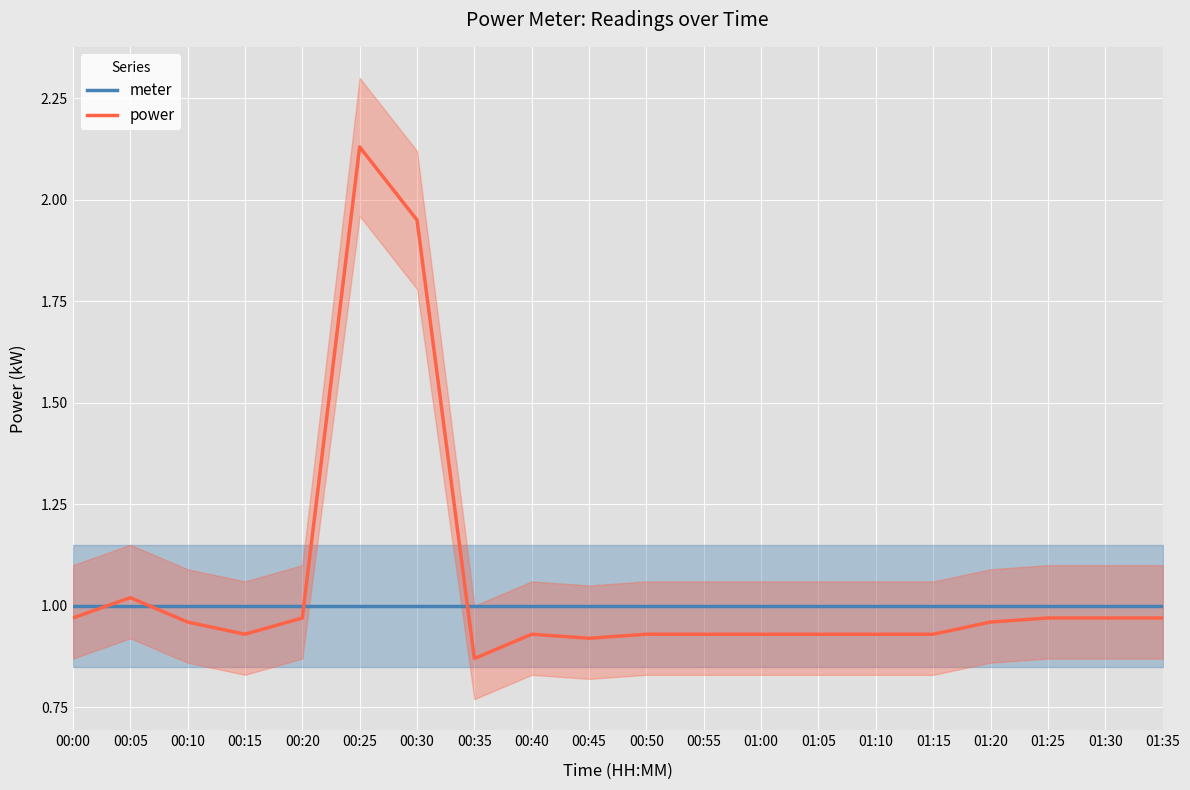

What is the total value across all series at 00:30?

3.0